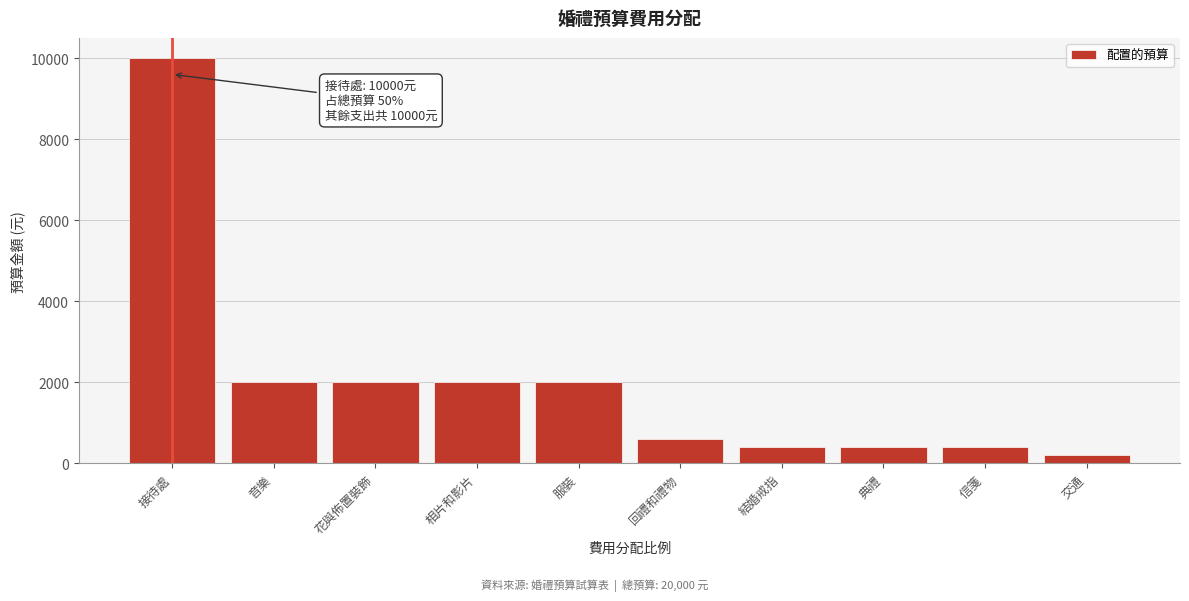

Reading left to right, transcribe all the data shown in this chart.

10000	2000	2000	2000	2000	600	400	400	400	200